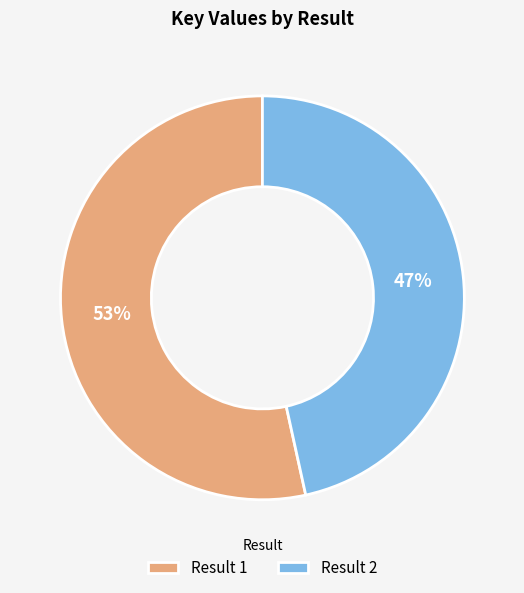

Rank the categories by value from highest to lowest.

Result 1, Result 2